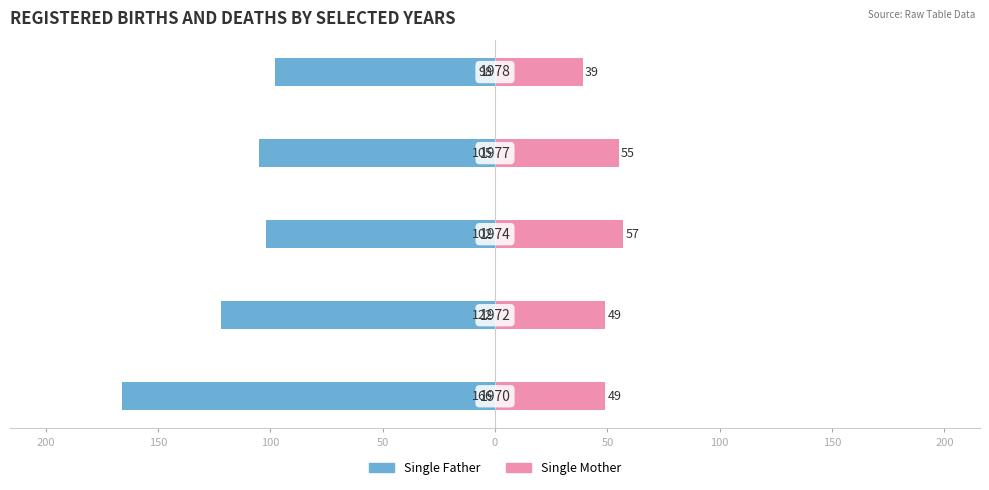

Rank the series at 150 from highest to lowest value.

Single Mother, Single Father